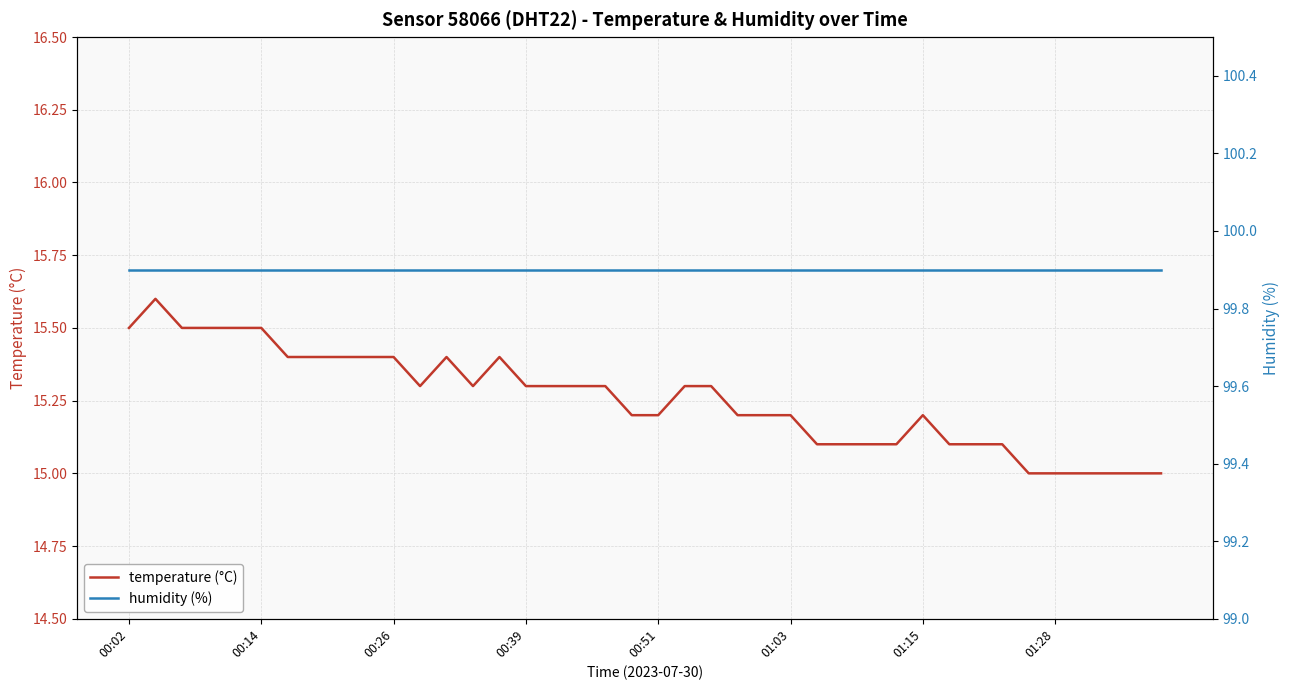

What is the average value of the humidity (%) series?

99.9